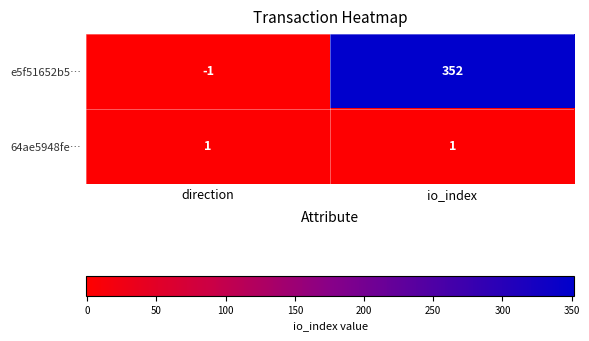

At which category is the sum across all series the highest?

io_index